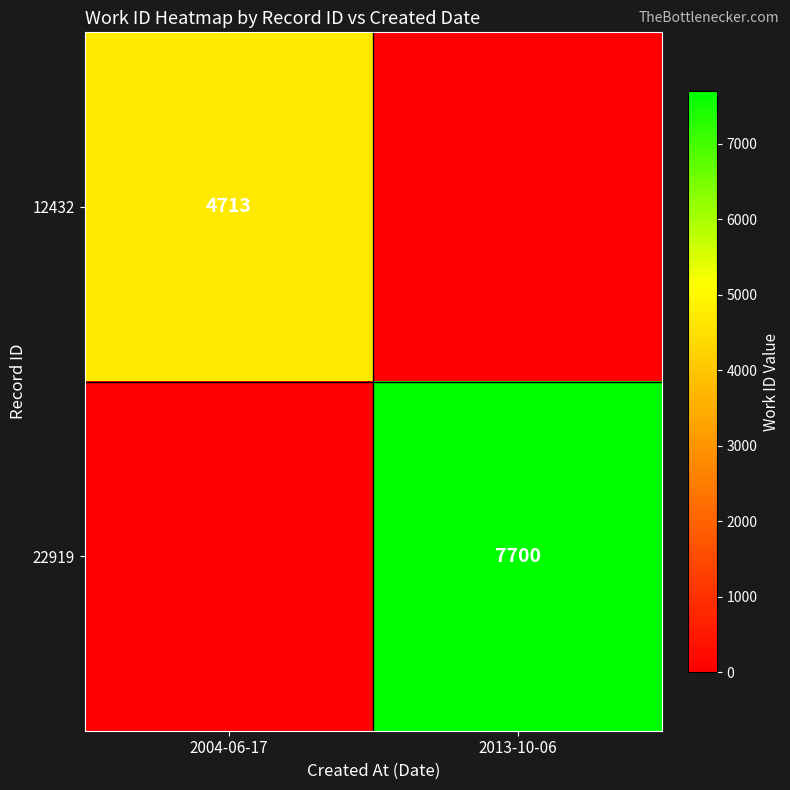

The 22919 series shows 12353 at 2013-10-06. True or false?

False